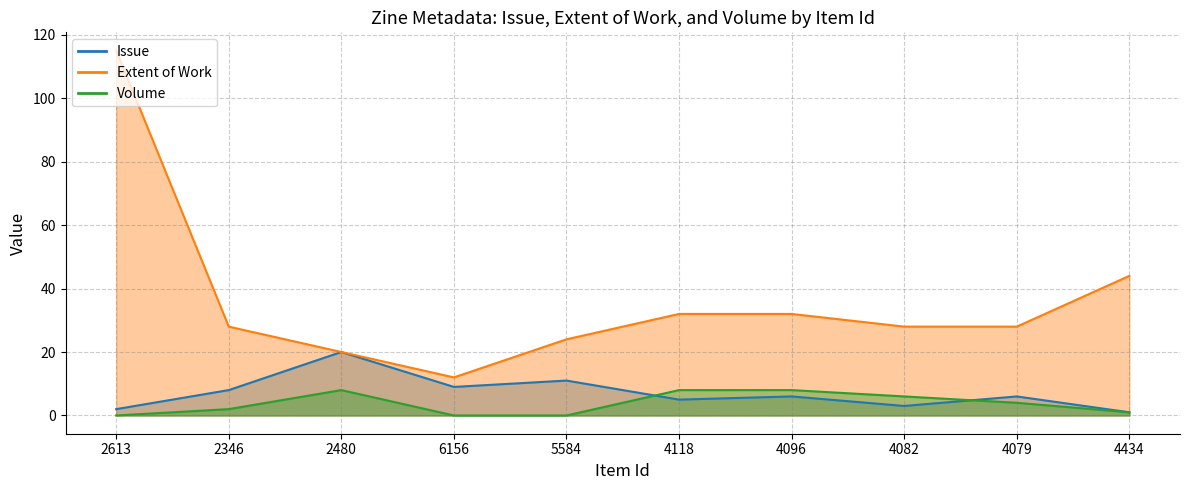

Where is the first local minimum for Extent of Work?

6156